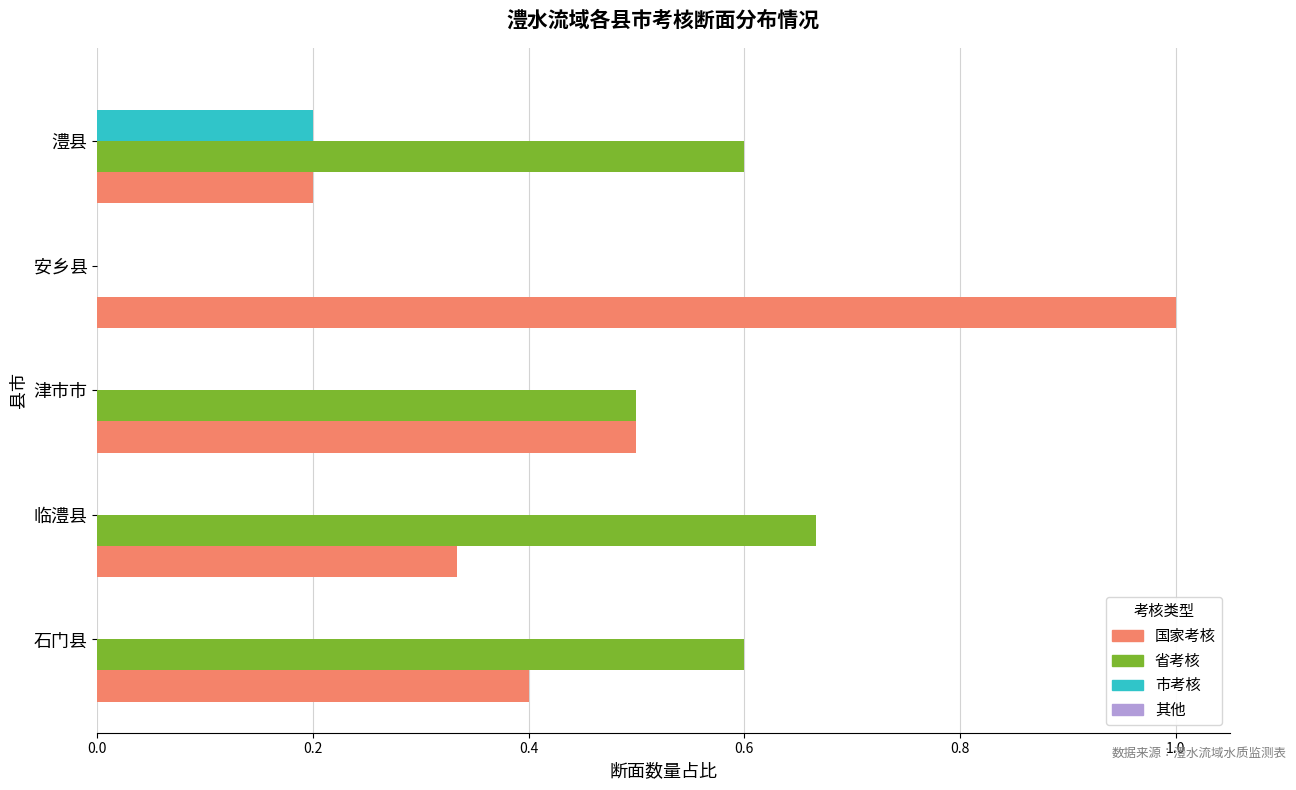

Is the value of 市考核 at 临澧县 greater than the value of 省考核 at 津市市?

No